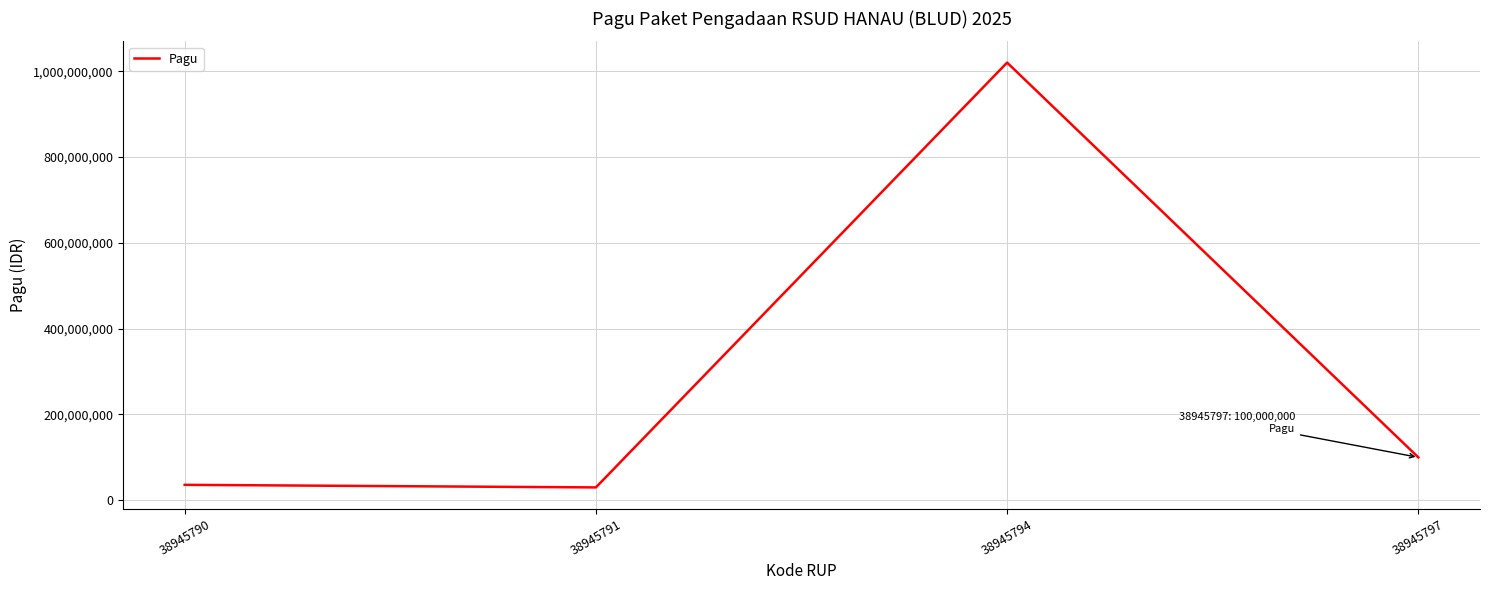

What is the change in value from 38945794 to 38945797?

-920000000